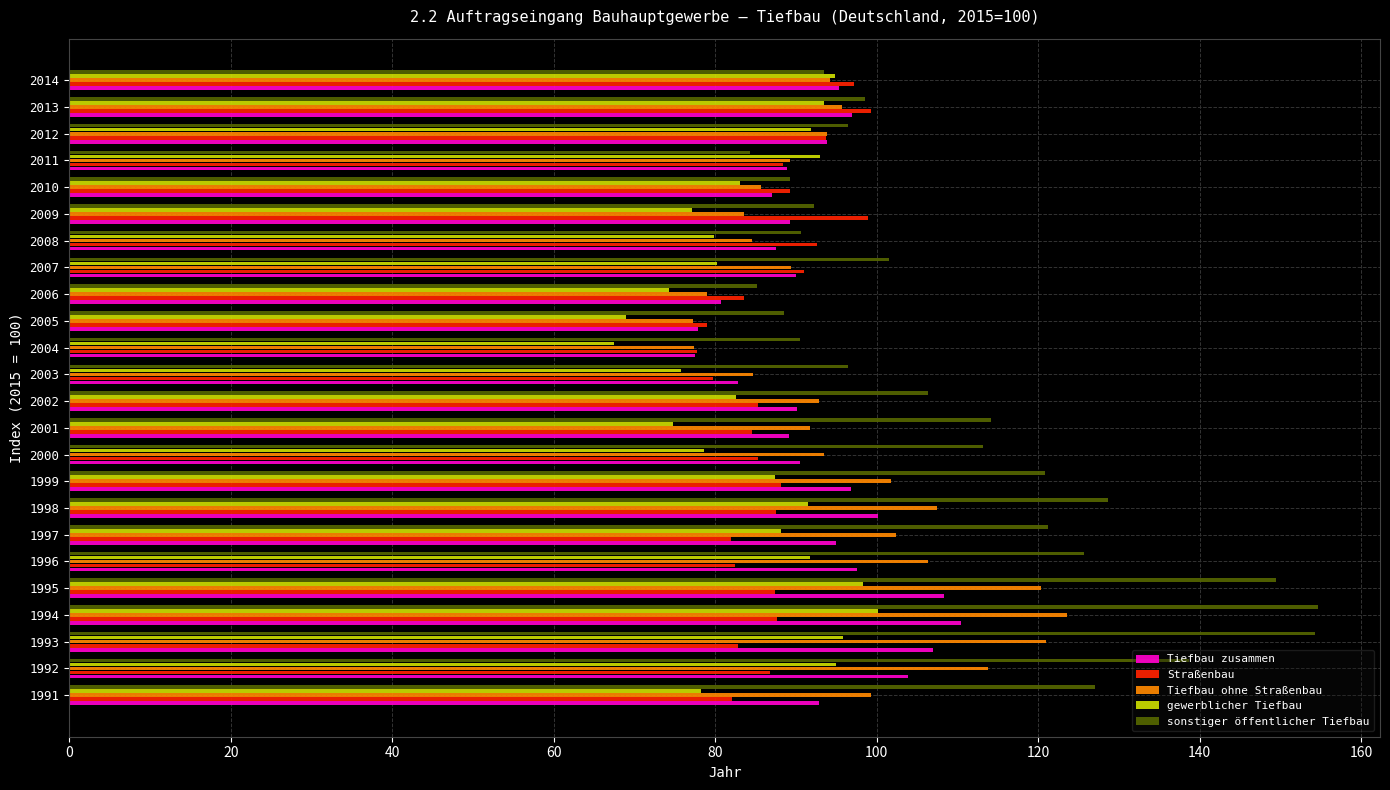

What is the lowest value of the gewerblicher Tiefbau series?

67.5